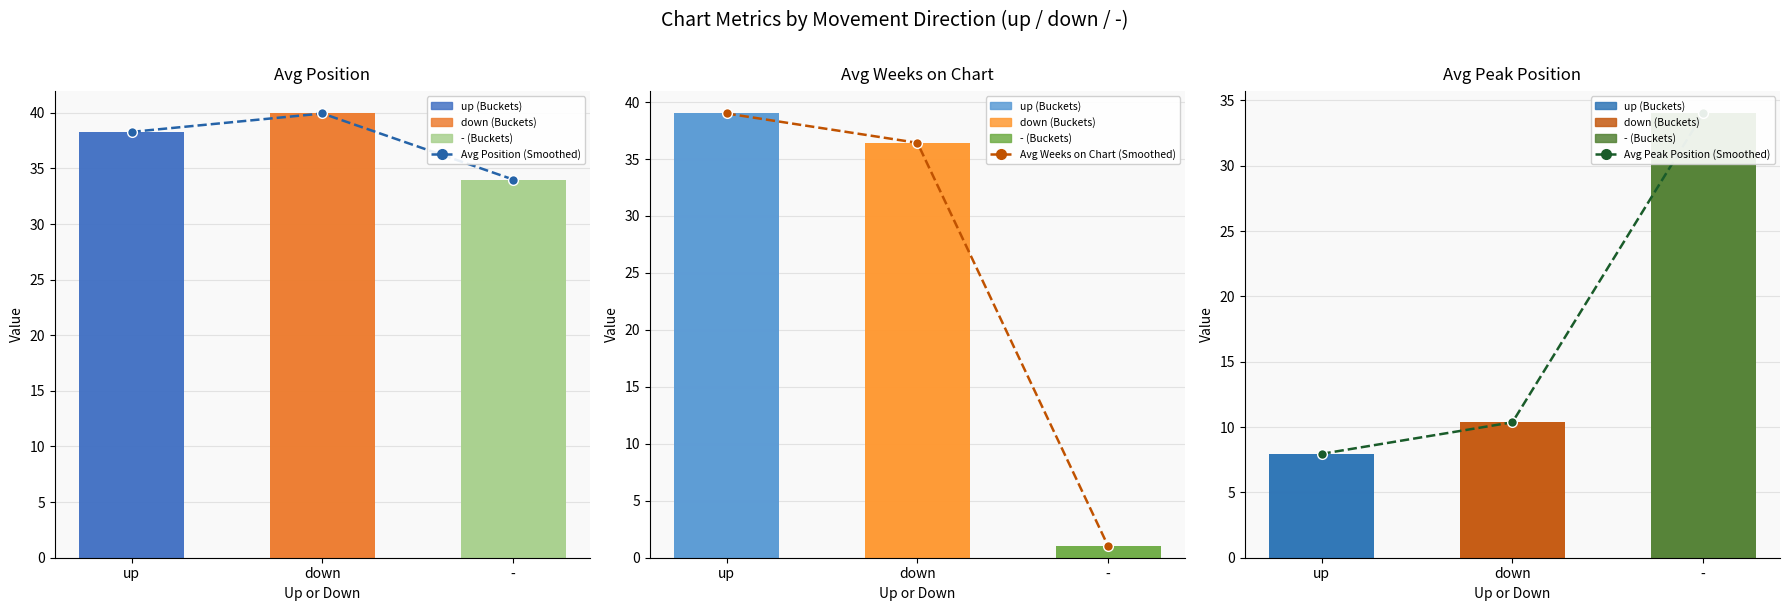

What is the maximum value shown in the chart?

39.9